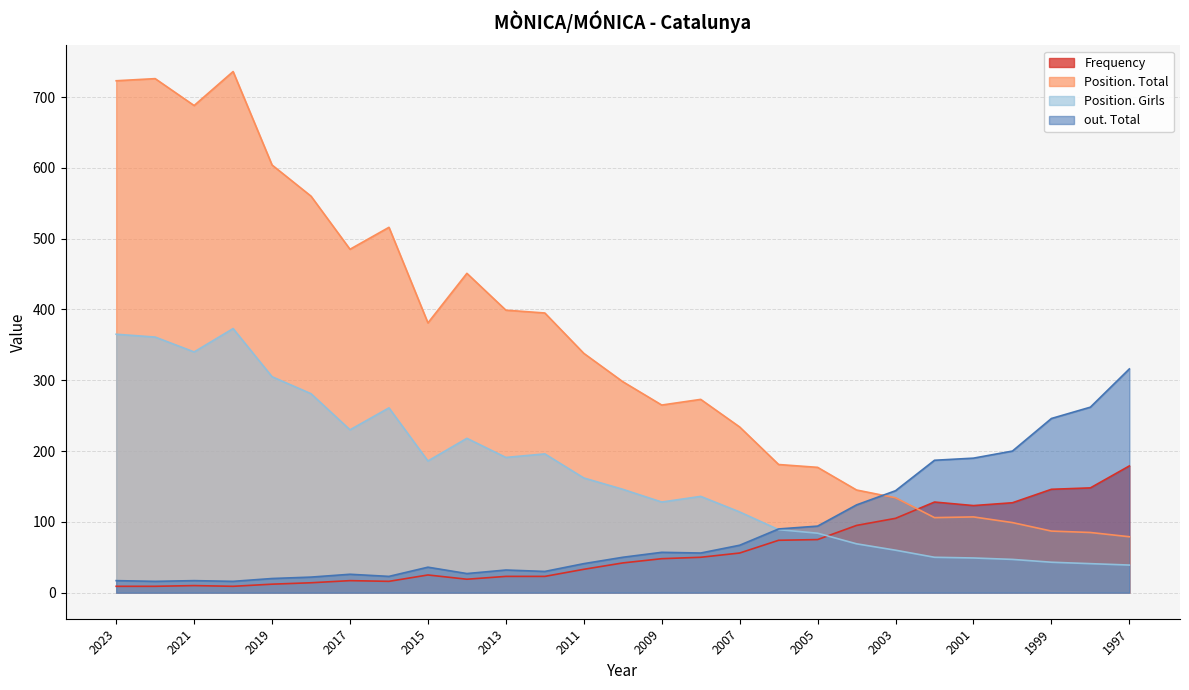

At which label does Position. Total reach its minimum?

1997